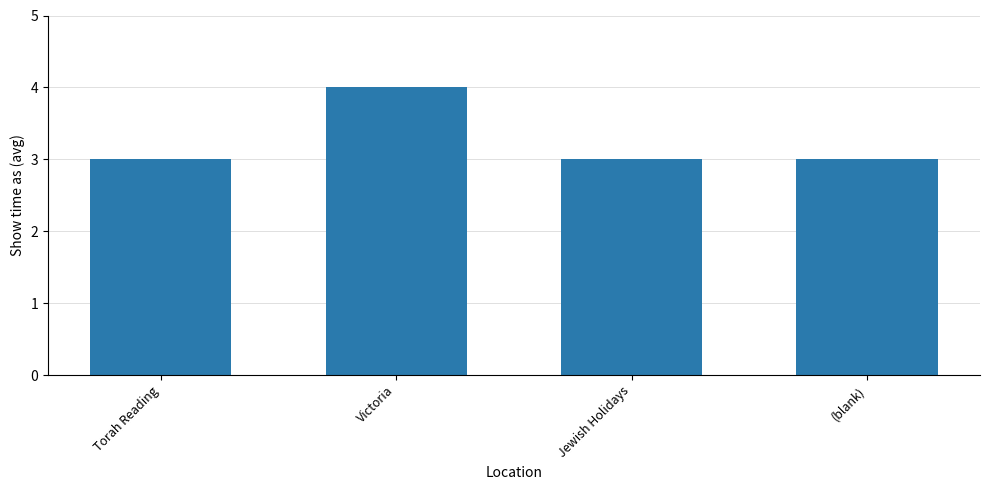

Is it true that the value at Torah Reading is 3?

True